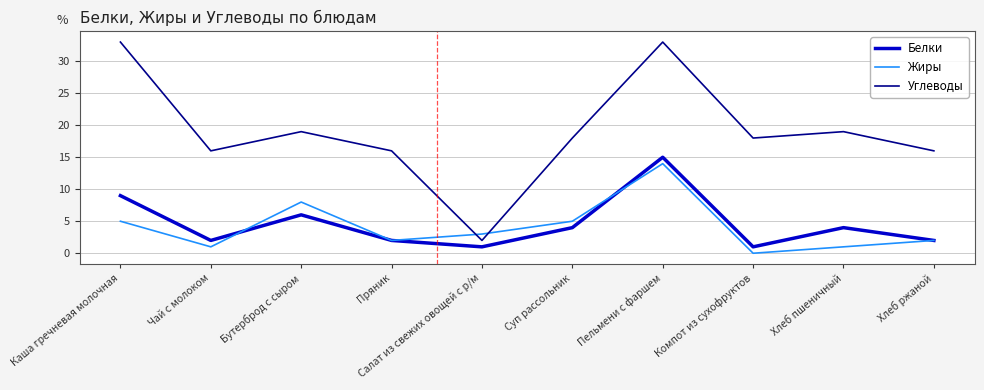

The value of Углеводы at Хлеб пшеничный is 25. True or false?

False